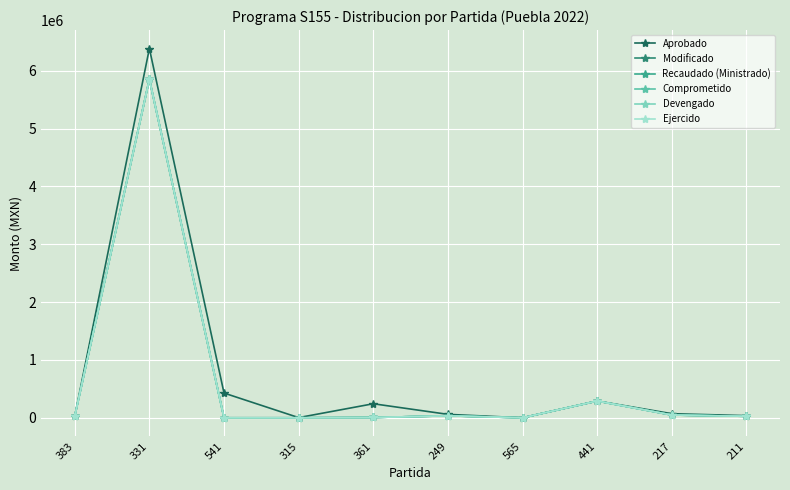

At which category does Comprometido reach its first local peak?

331